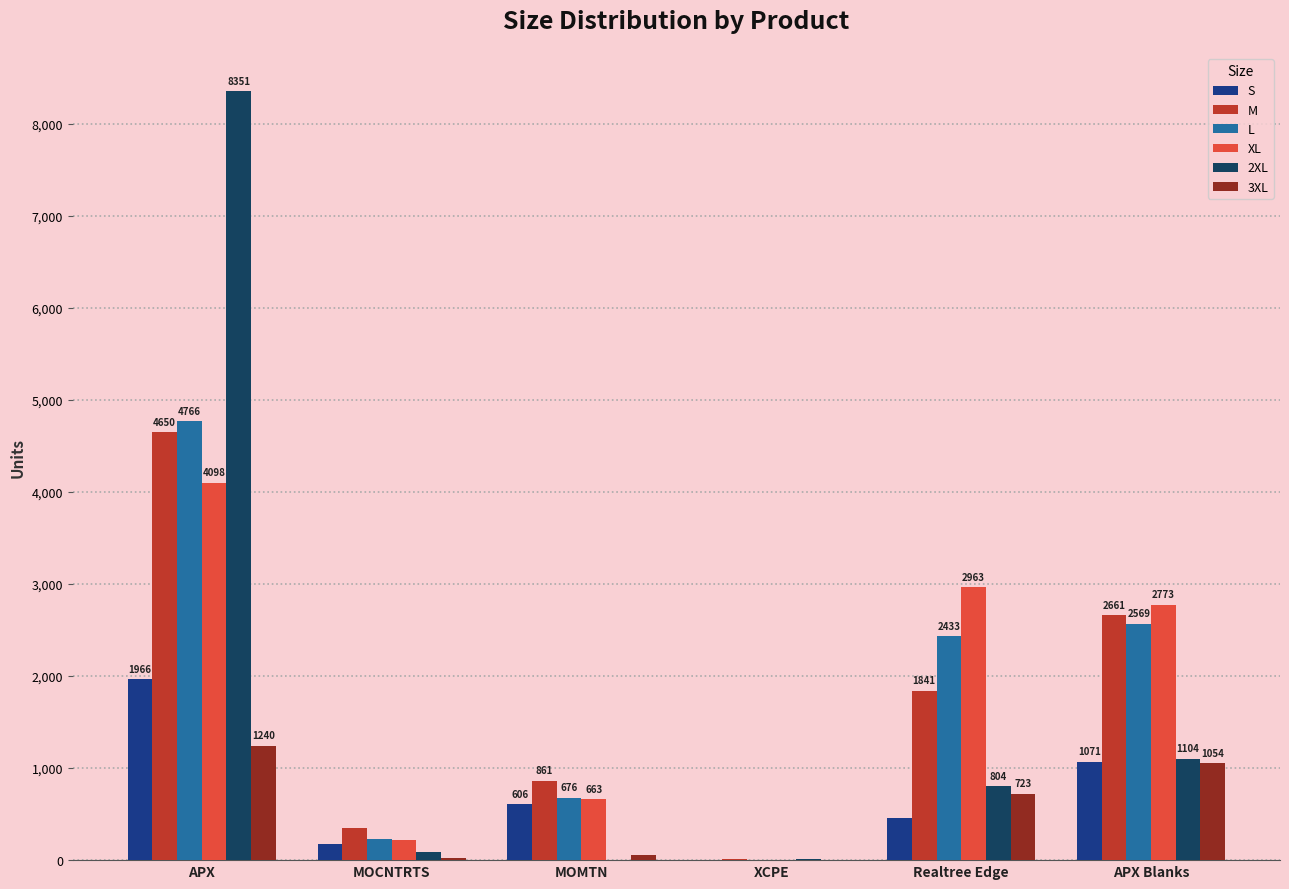

Is it true that XL equals 0 at XCPE?

True